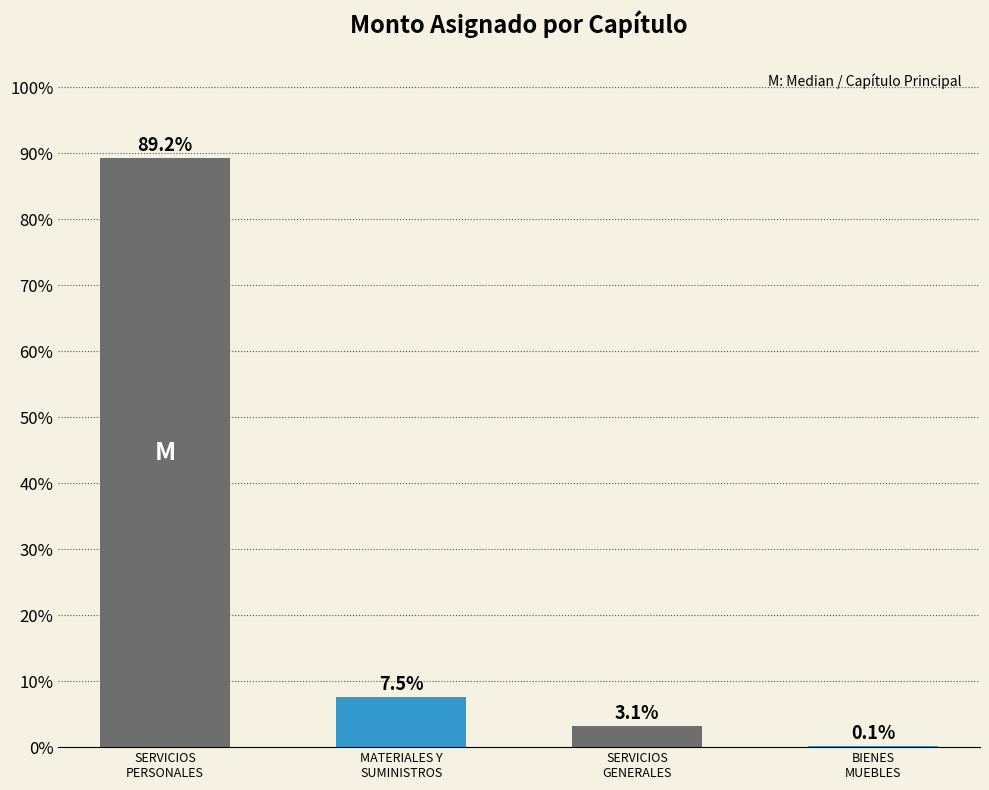

Between SERVICIOS
GENERALES and SERVICIOS
PERSONALES, which is larger?

SERVICIOS
PERSONALES